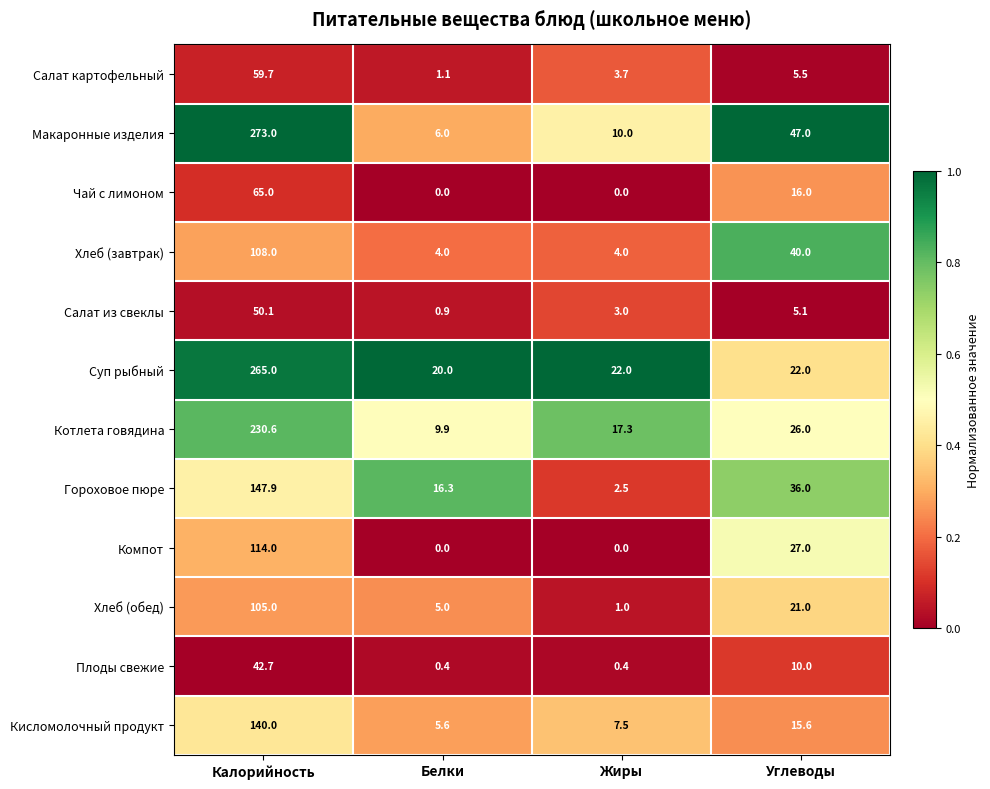

Which series has the widest spread of values?

Макаронные изделия